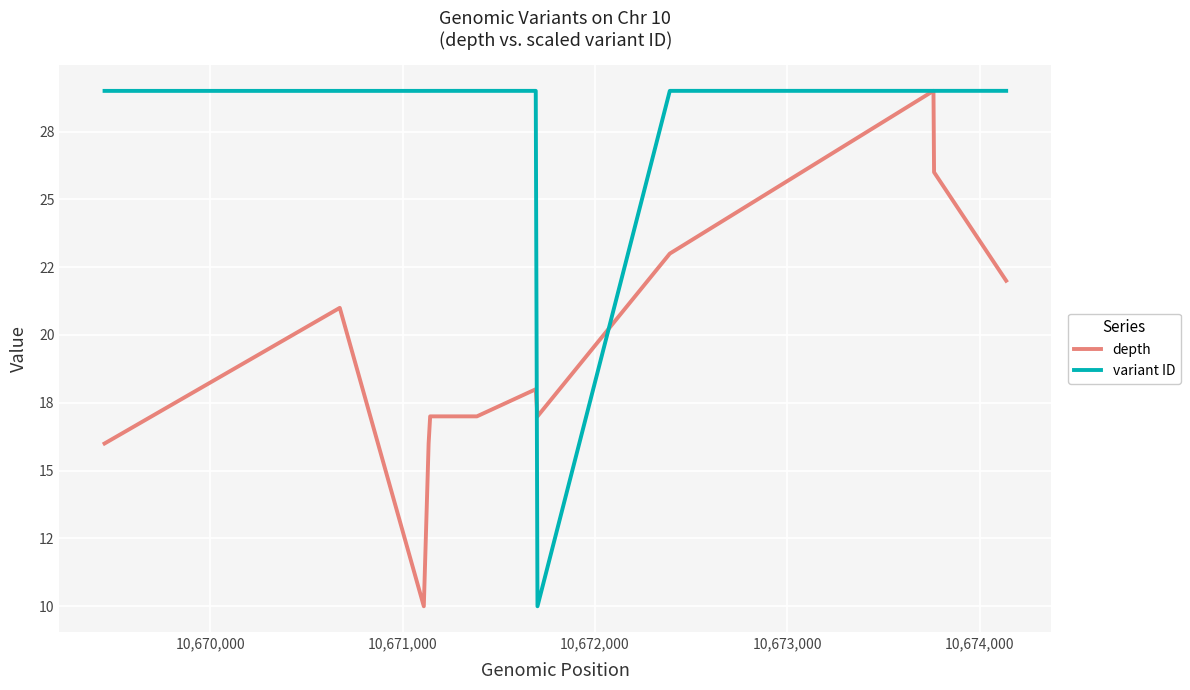

What is the difference between the maximum and minimum values in the depth series?

19.0